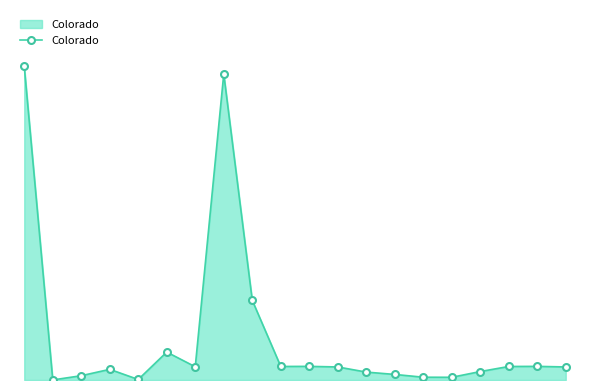

Does the chart have visible grid lines?

No